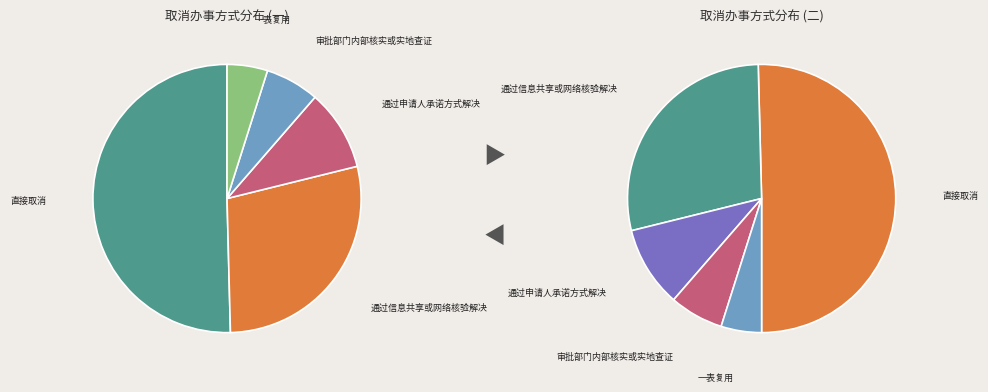

Combined, what portion of the pie is 一表复用 and 通过申请人承诺方式解决?

14.6%